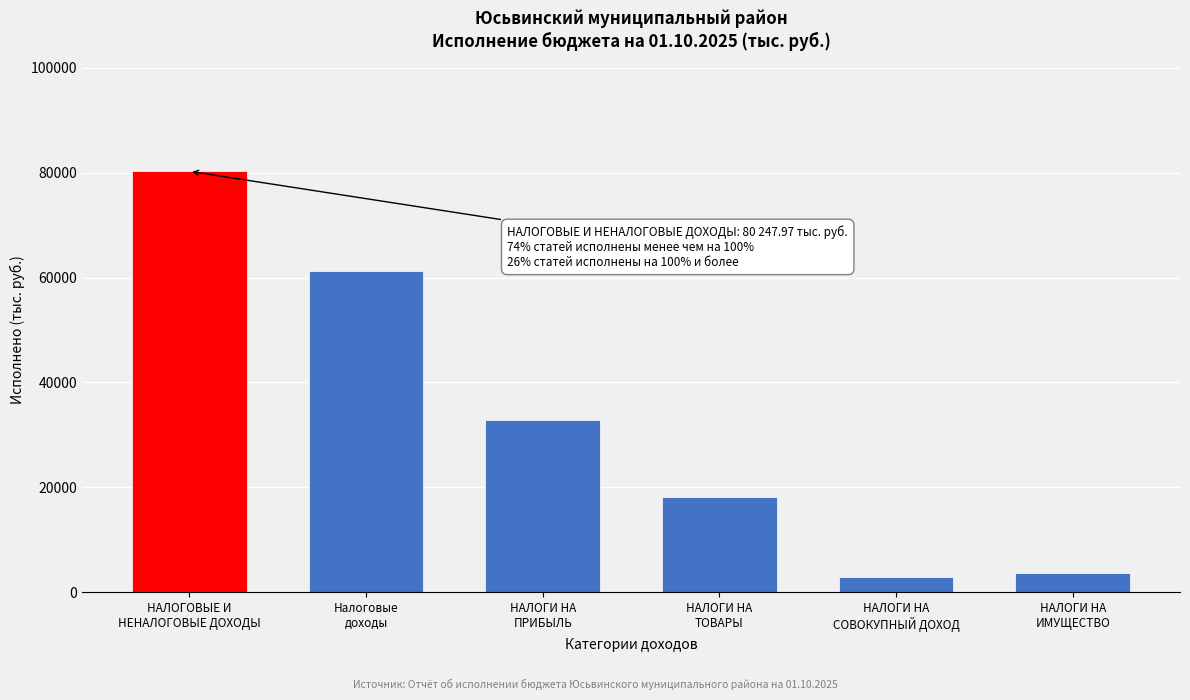

Reading left to right, what are all the values shown in this chart?

80248.0	61163.0	32915.0	18225.0	2812.6	3597.8